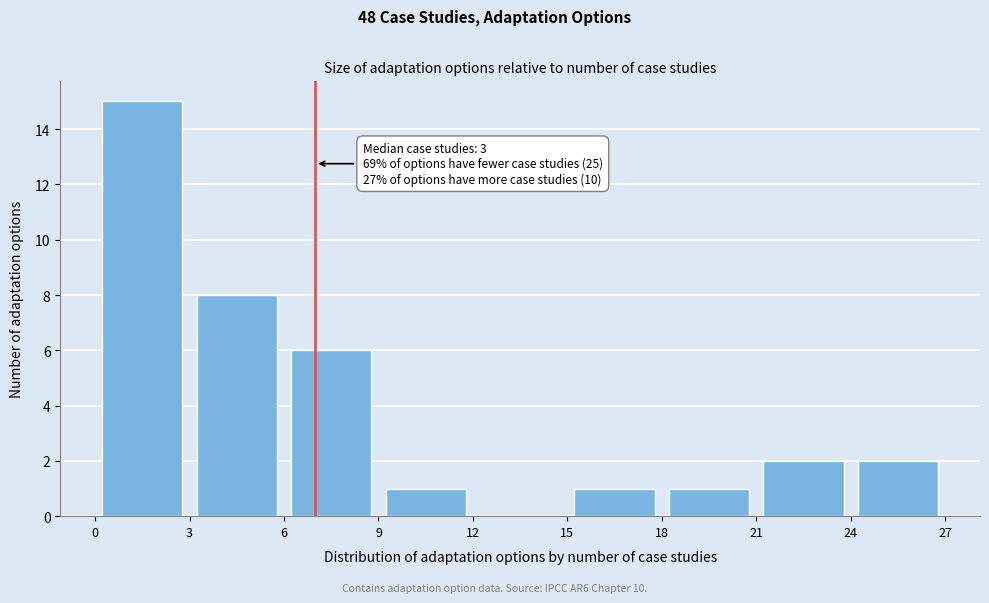

Which range on the x-axis has the tallest bar?

0 to 3